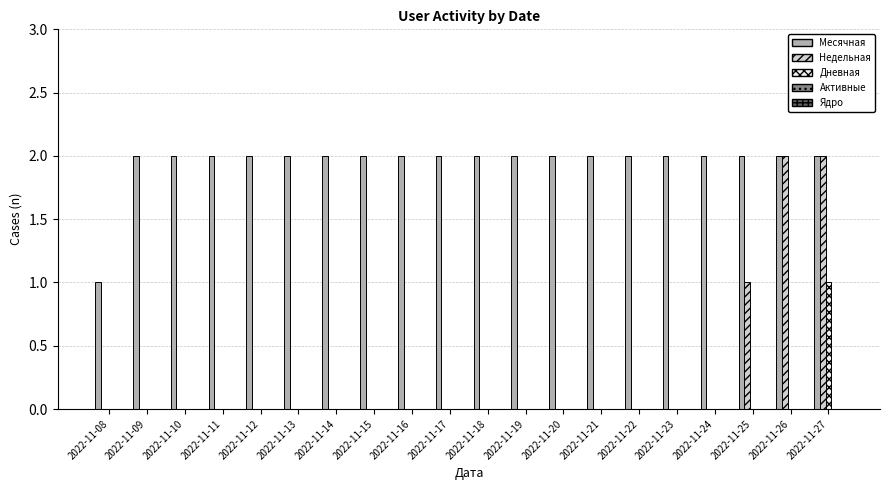

True or false: Недельная has a value of 1 at 2022-11-14.

False